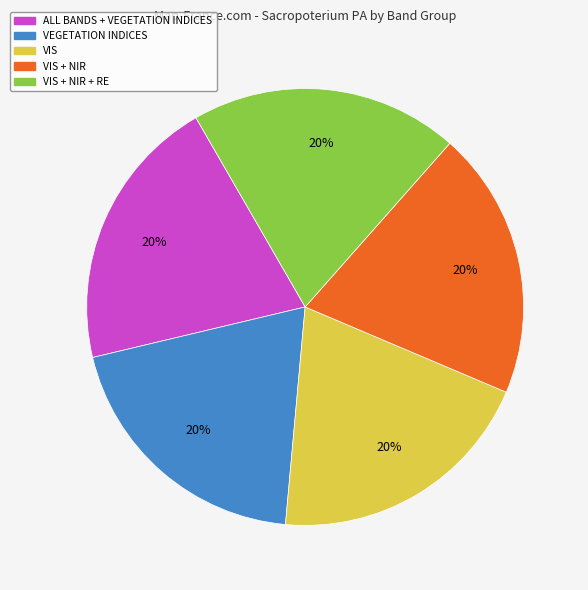

What is the ratio of the value at VEGETATION INDICES to the value at ALL BANDS + VEGETATION INDICES?

1.0